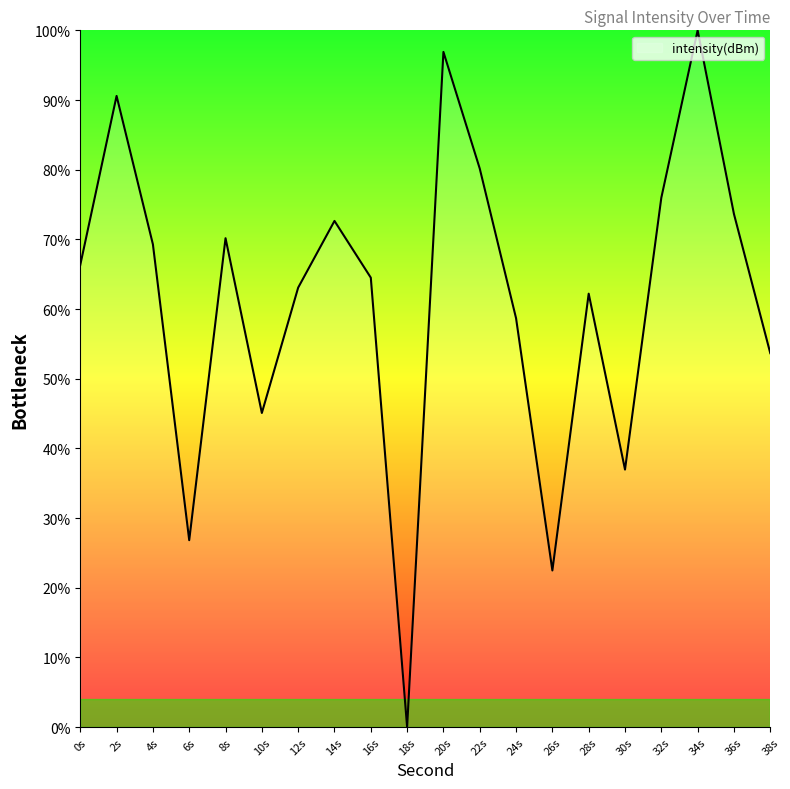

Which has a higher value, 34s or 24s?

34s